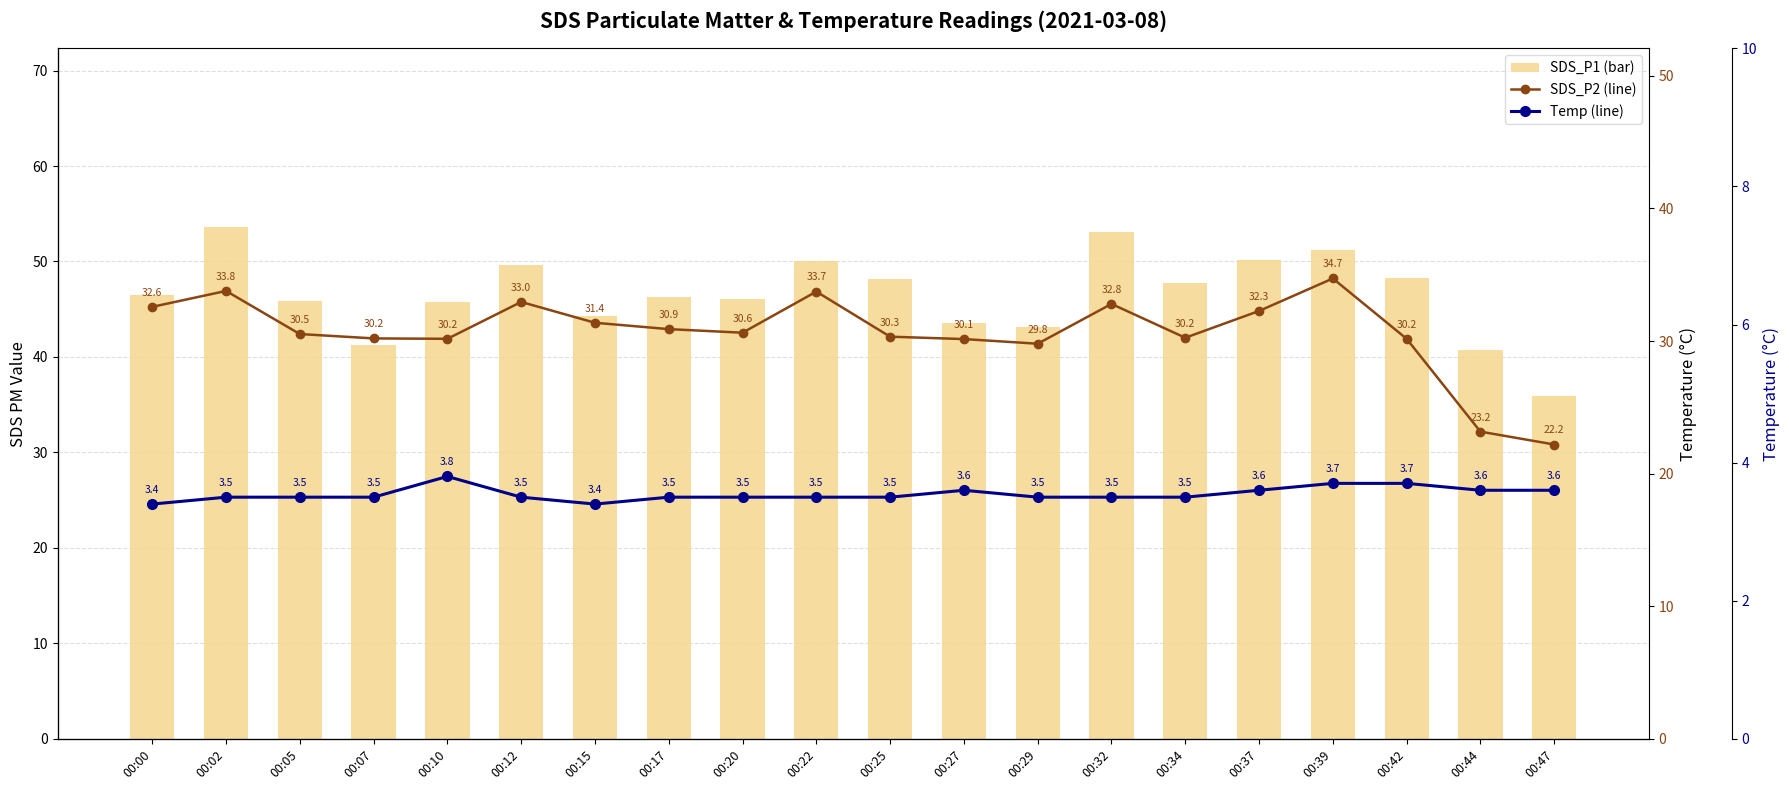

How many categories are shown in the chart?

20